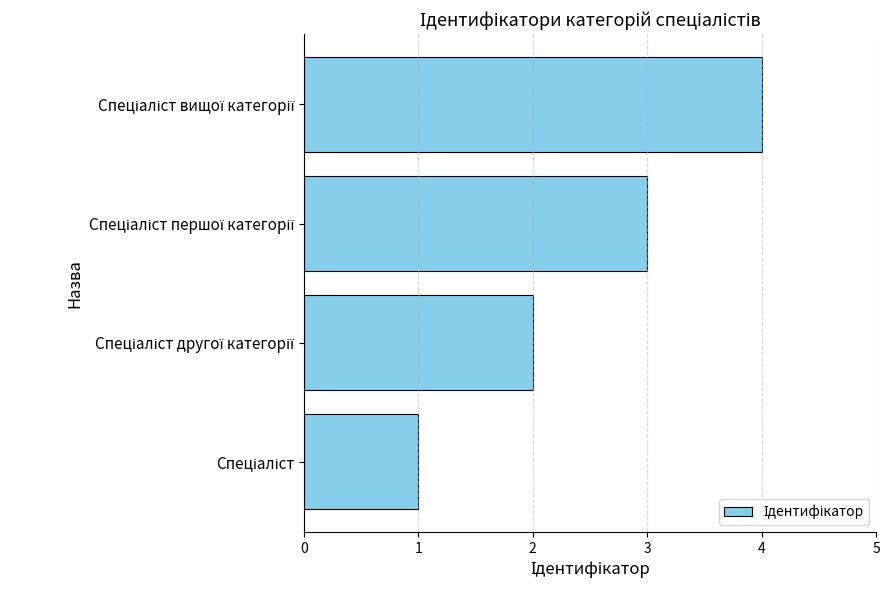

What is the smallest value displayed?

1